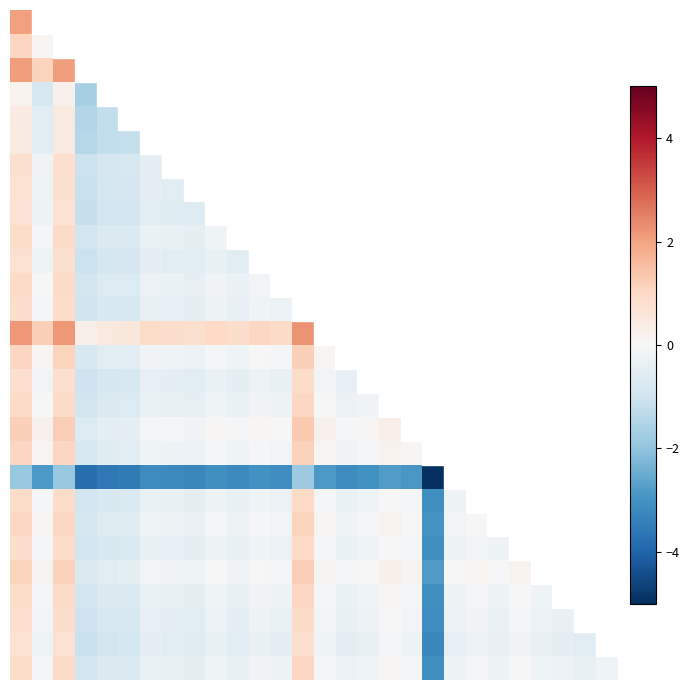

Which label corresponds to the smallest value in the chart?

19